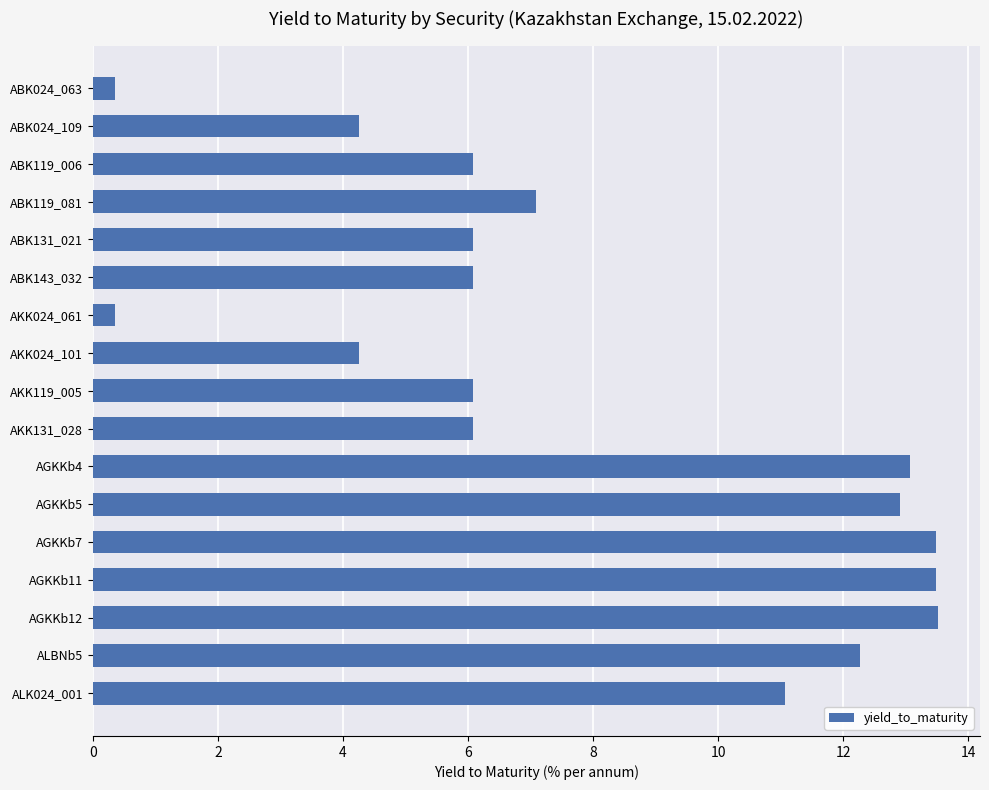

What is the greatest value displayed?

13.5